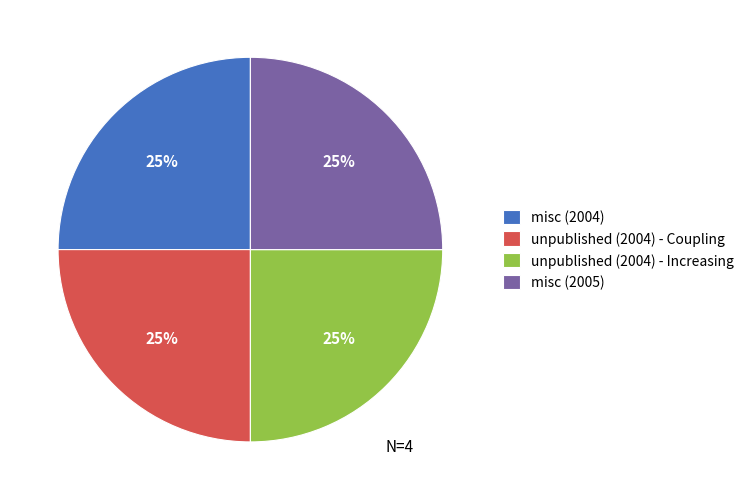

Count the number of slices in the pie.

4